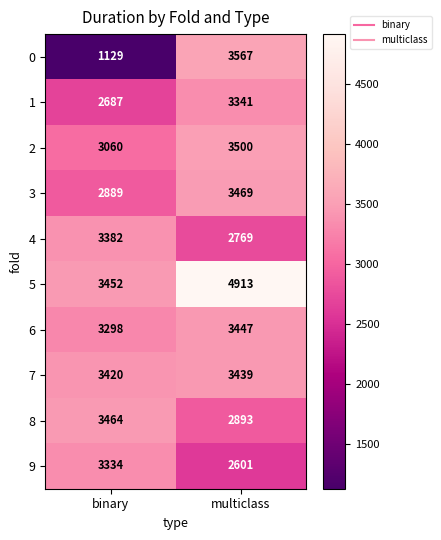

How many series are shown in this chart?

10